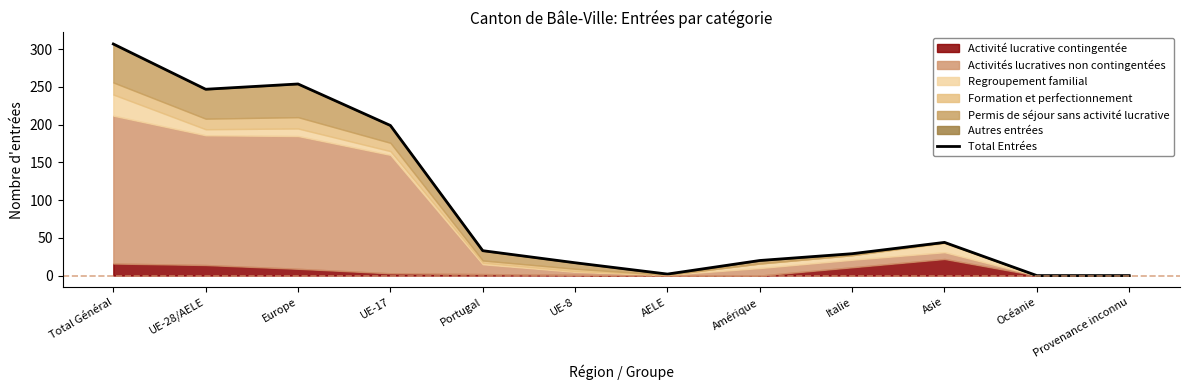

Which has a higher value, Total Général or UE-17?

Total Général